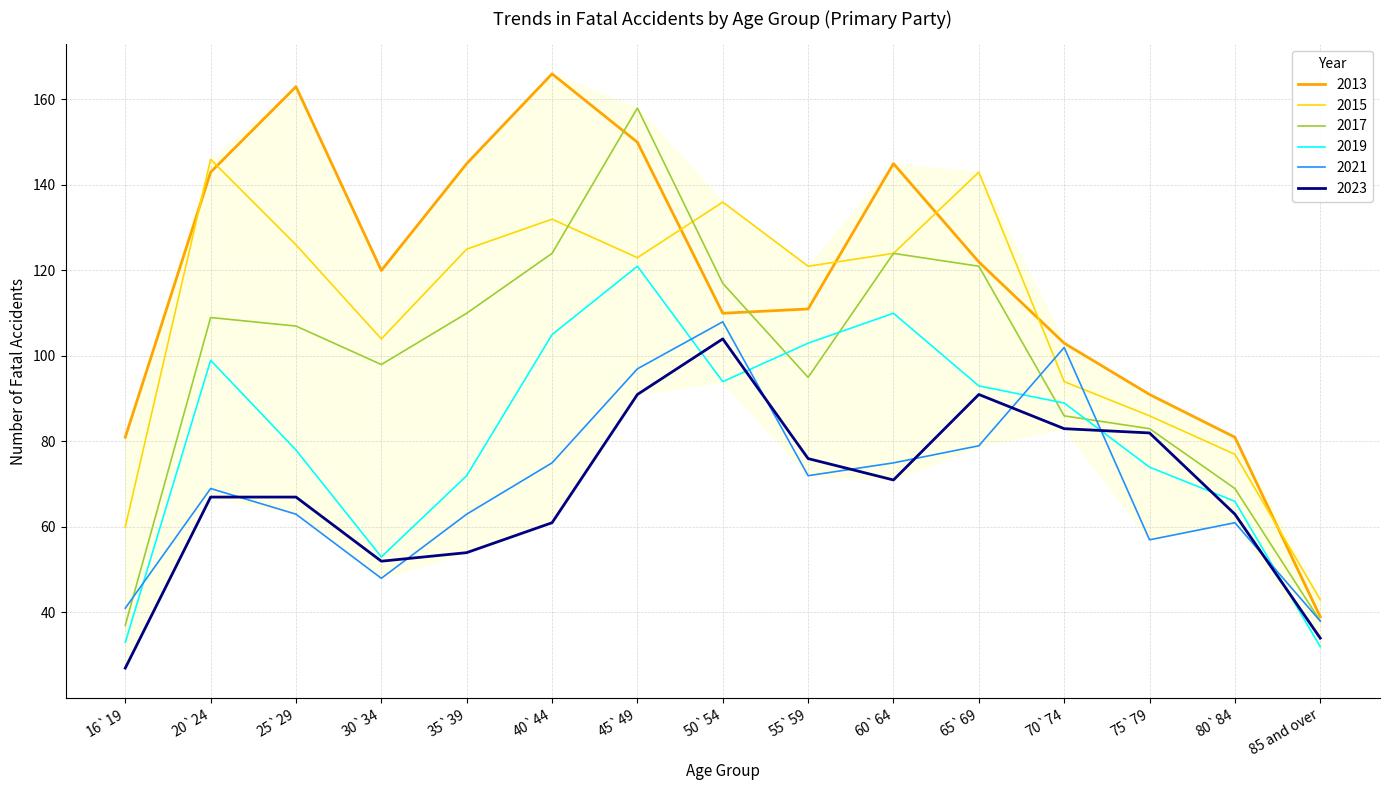

At which label does 2013 reach its minimum?

85 and over